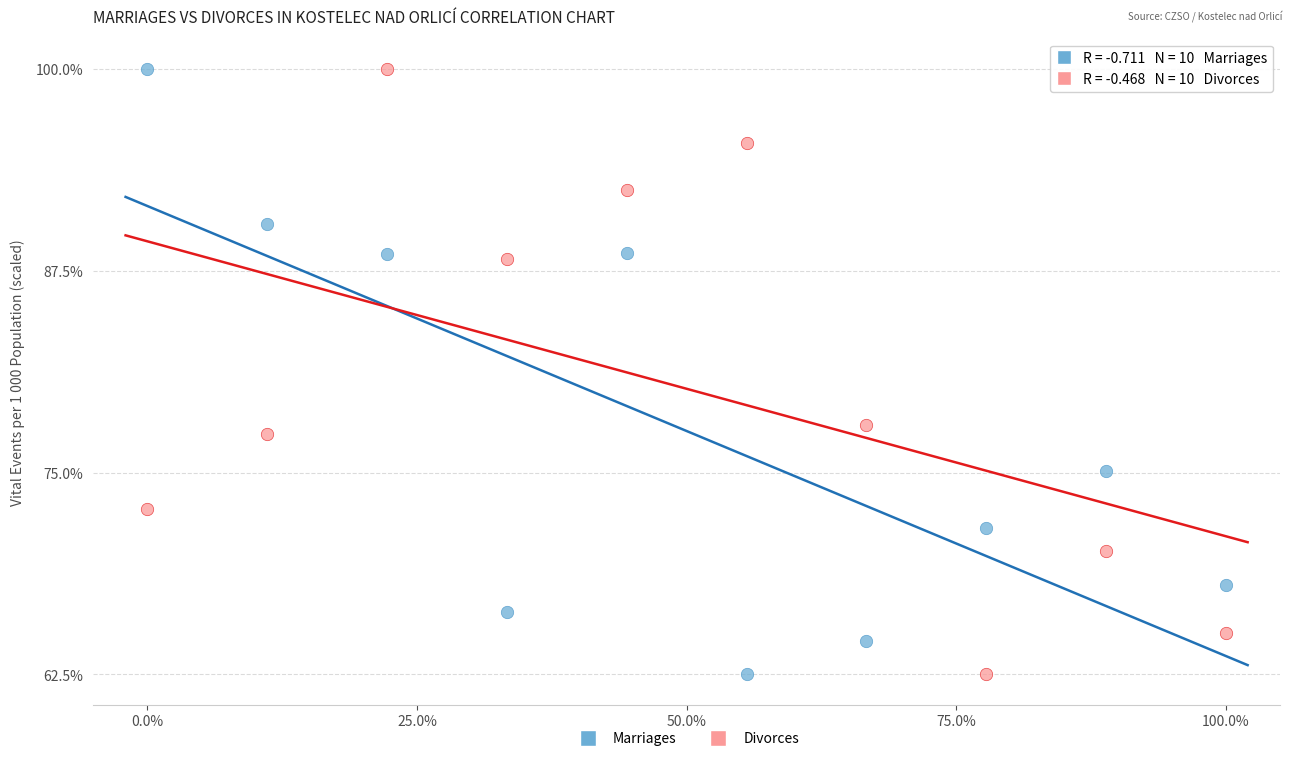

In the Marriages series, what Y value is closest to 81?

75.1